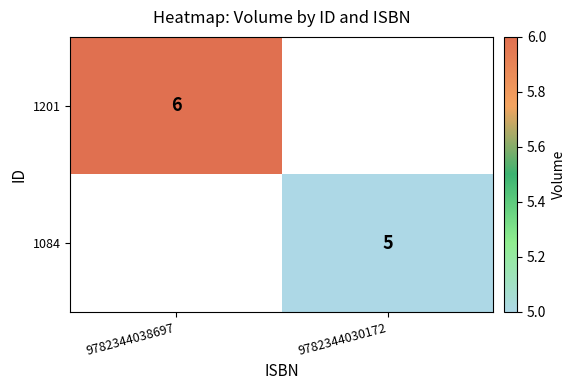

At how many categories does at least one series exceed 3?

2